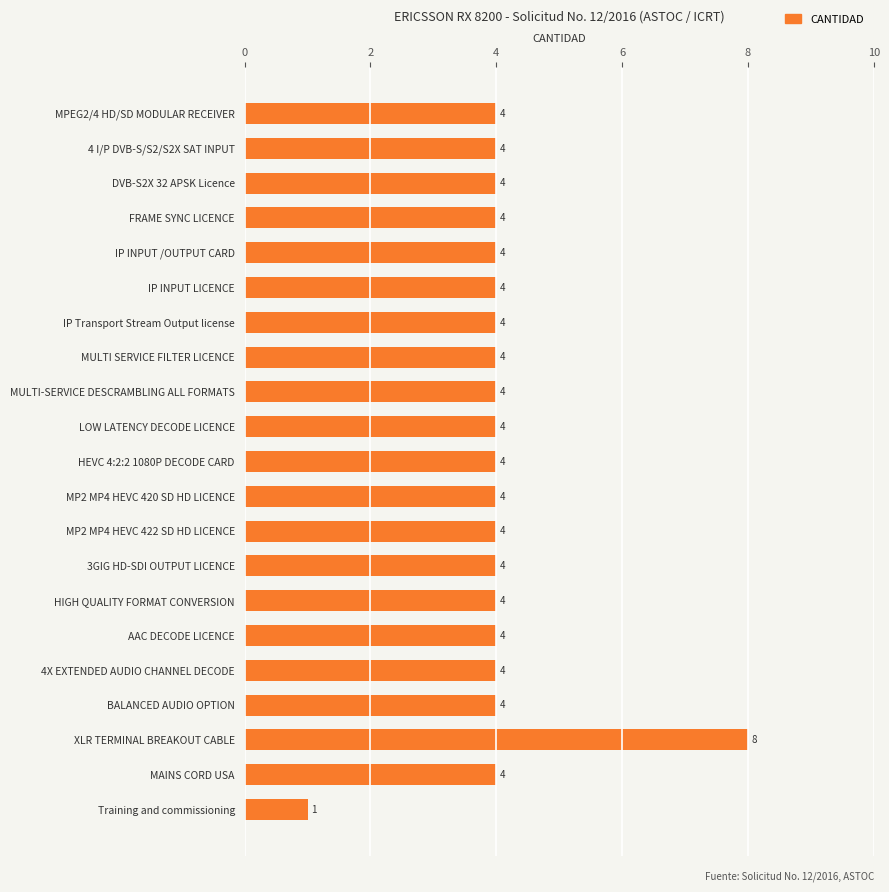

What is the value of the 13th bar from the top?

4